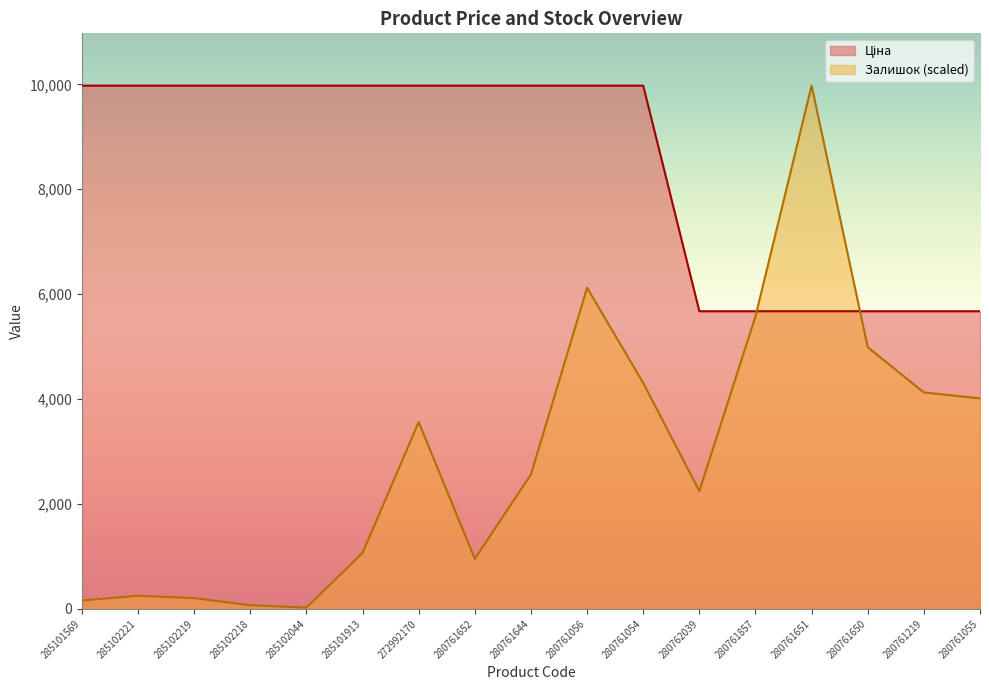

At which category does the chart reach its peak across all series?

285101569